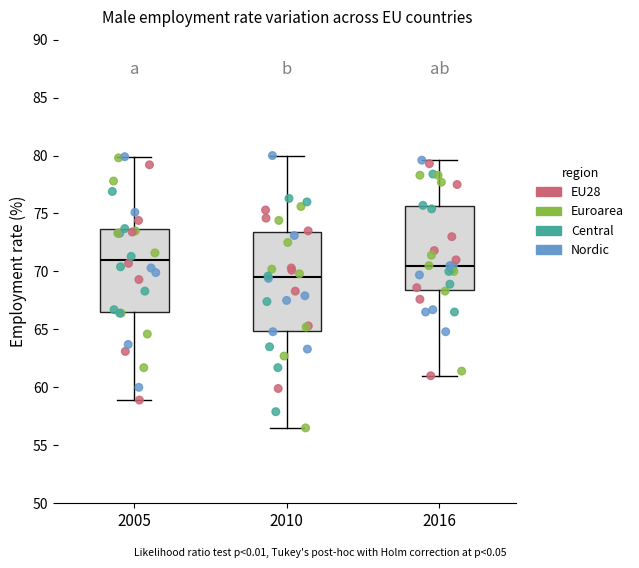

Where does the median line of the box at x = 2010 sit on the y-axis? The values are not printed on the chart, so give them approximately, as read against the axis.

69.5